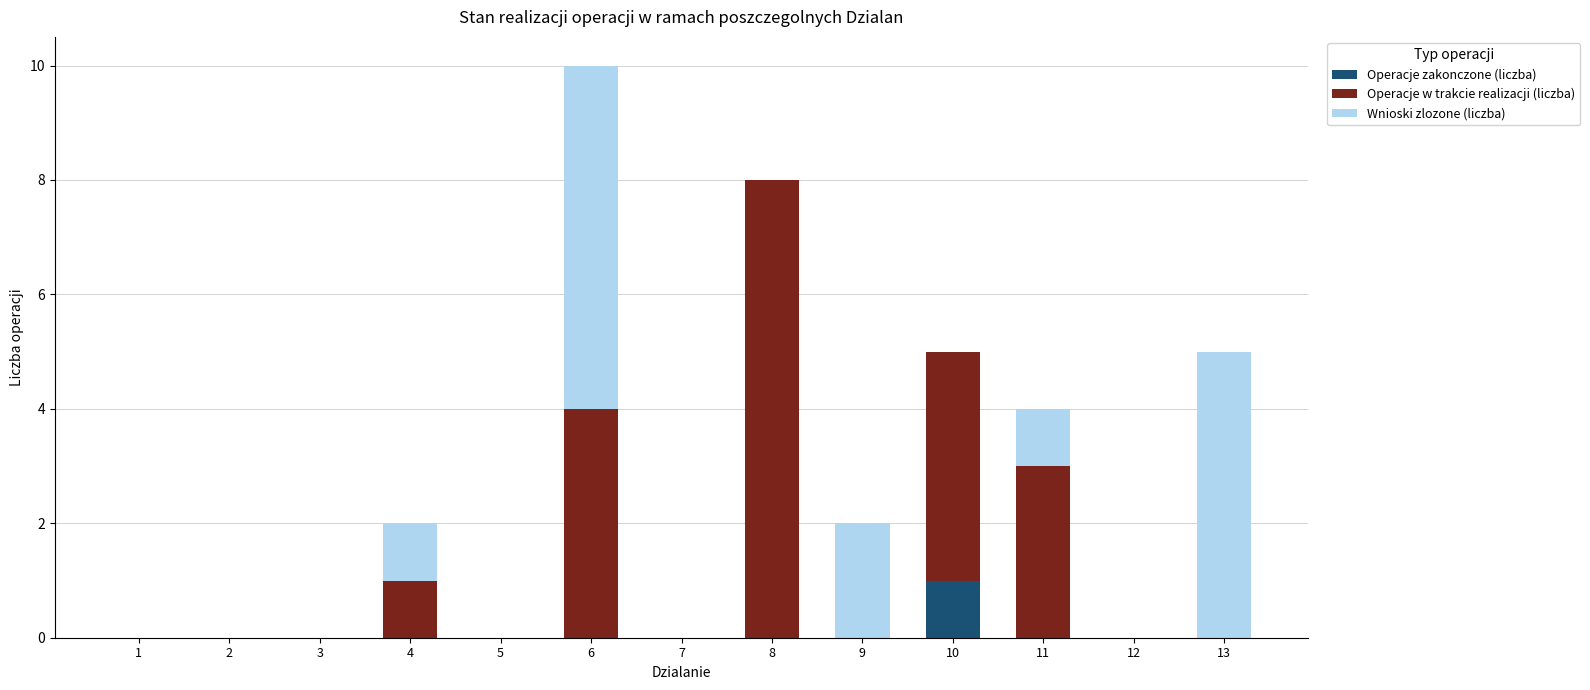

At which category is the sum across all series the highest?

6